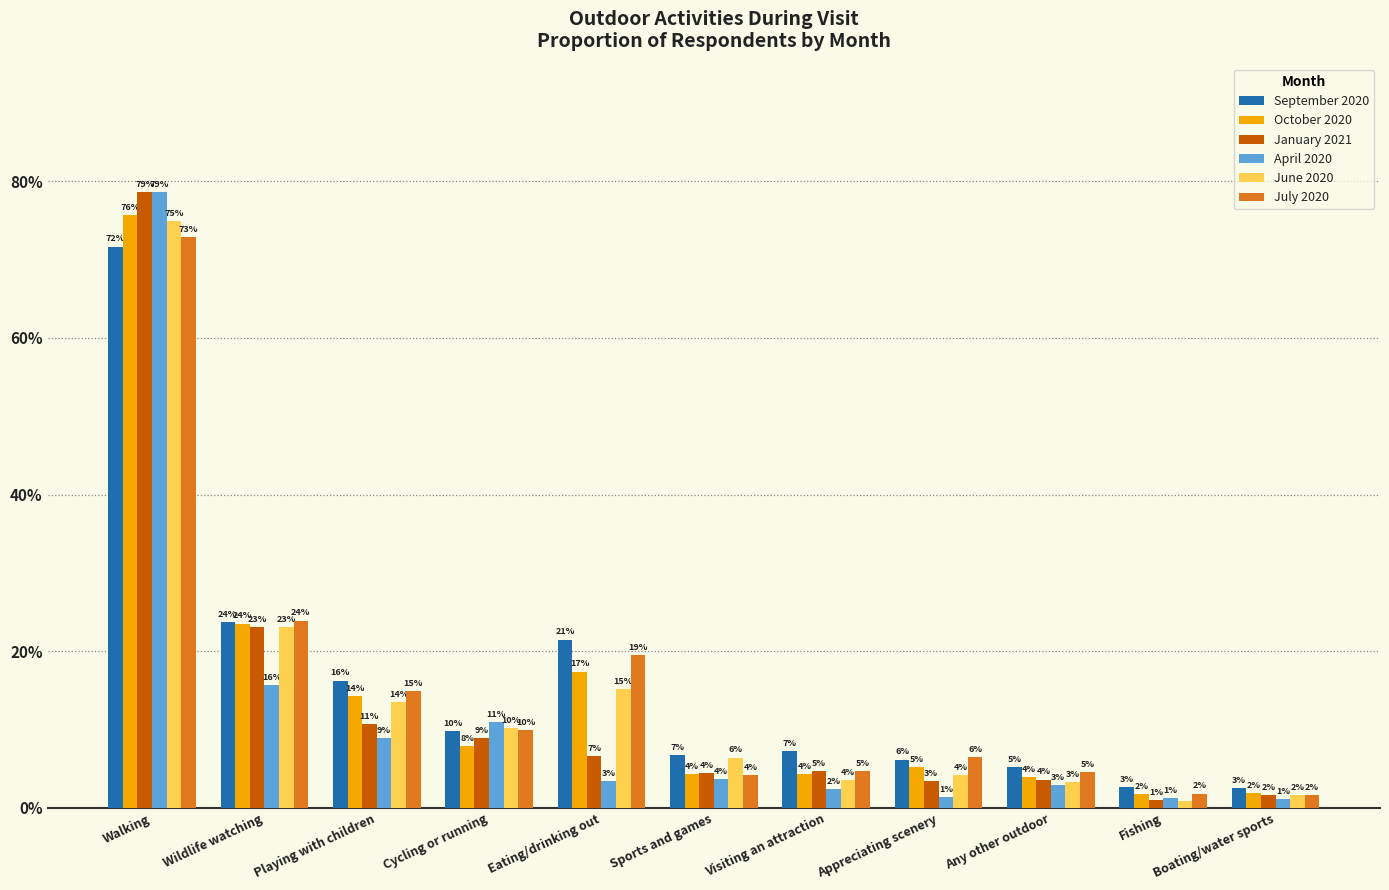

Reading left to right, extract all data points from this chart.

September 2020: Walking=0.7	Wildlife watching=0.2	Playing with children=0.2	Cycling or running=0.1	Eating/drinking out=0.2	Sports and games=0.1	Visiting an attraction=0.1	Appreciating scenery=0.1	Any other outdoor=0.1	Fishing=0.0	Boating/water sports=0.0
October 2020: Walking=0.8	Wildlife watching=0.2	Playing with children=0.1	Cycling or running=0.1	Eating/drinking out=0.2	Sports and games=0.0	Visiting an attraction=0.0	Appreciating scenery=0.1	Any other outdoor=0.0	Fishing=0.0	Boating/water sports=0.0
January 2021: Walking=0.8	Wildlife watching=0.2	Playing with children=0.1	Cycling or running=0.1	Eating/drinking out=0.1	Sports and games=0.0	Visiting an attraction=0.0	Appreciating scenery=0.0	Any other outdoor=0.0	Fishing=0.0	Boating/water sports=0.0
April 2020: Walking=0.8	Wildlife watching=0.2	Playing with children=0.1	Cycling or running=0.1	Eating/drinking out=0.0	Sports and games=0.0	Visiting an attraction=0.0	Appreciating scenery=0.0	Any other outdoor=0.0	Fishing=0.0	Boating/water sports=0.0
June 2020: Walking=0.7	Wildlife watching=0.2	Playing with children=0.1	Cycling or running=0.1	Eating/drinking out=0.2	Sports and games=0.1	Visiting an attraction=0.0	Appreciating scenery=0.0	Any other outdoor=0.0	Fishing=0.0	Boating/water sports=0.0
July 2020: Walking=0.7	Wildlife watching=0.2	Playing with children=0.1	Cycling or running=0.1	Eating/drinking out=0.2	Sports and games=0.0	Visiting an attraction=0.0	Appreciating scenery=0.1	Any other outdoor=0.0	Fishing=0.0	Boating/water sports=0.0